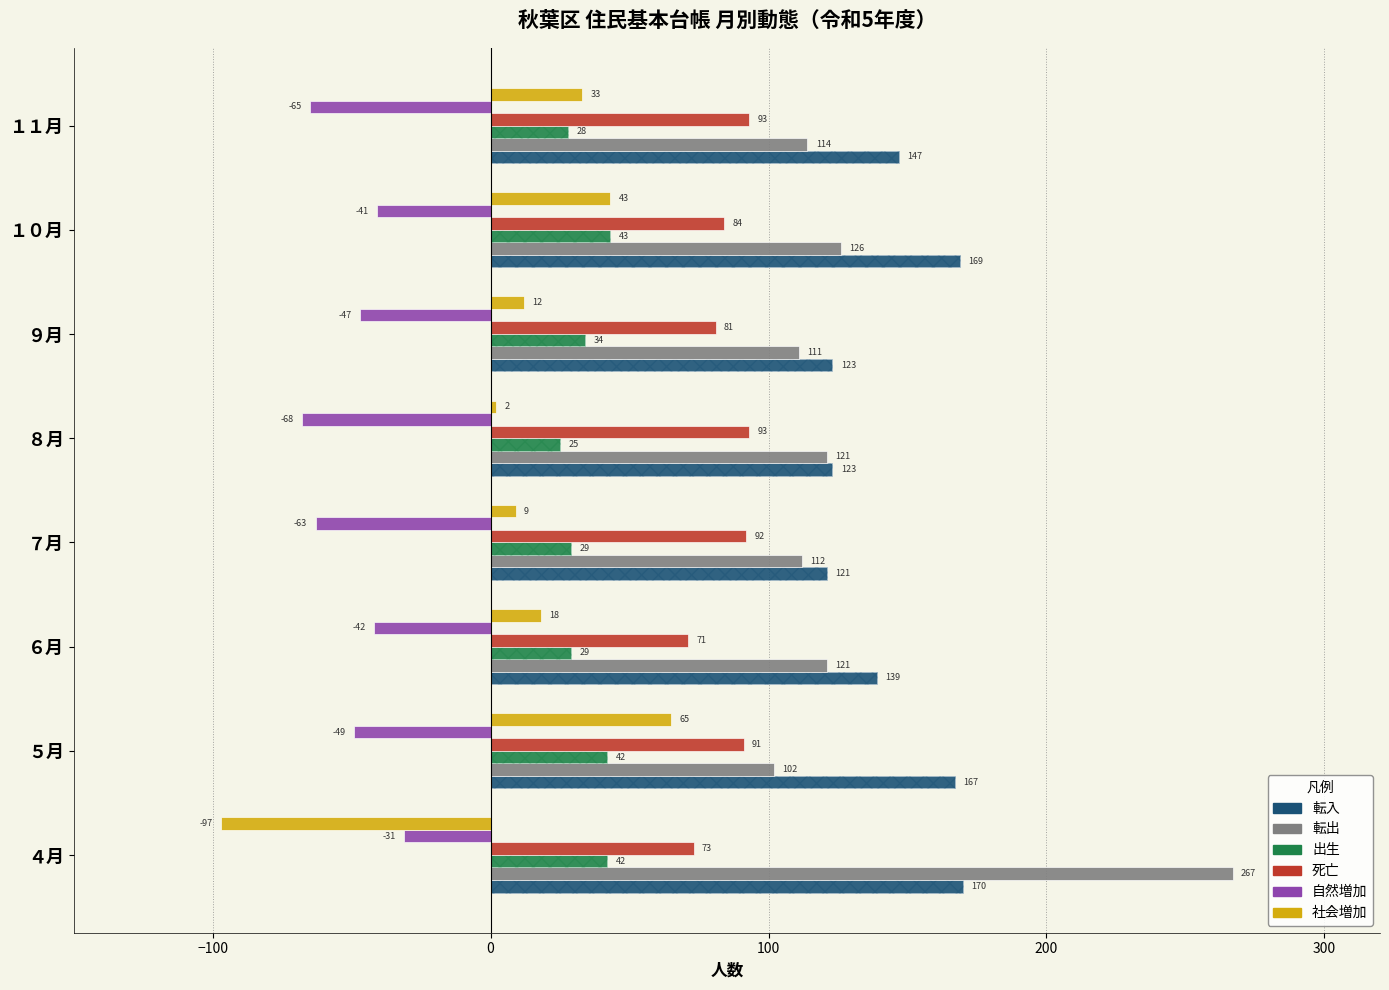

How many bars are there in total?

48